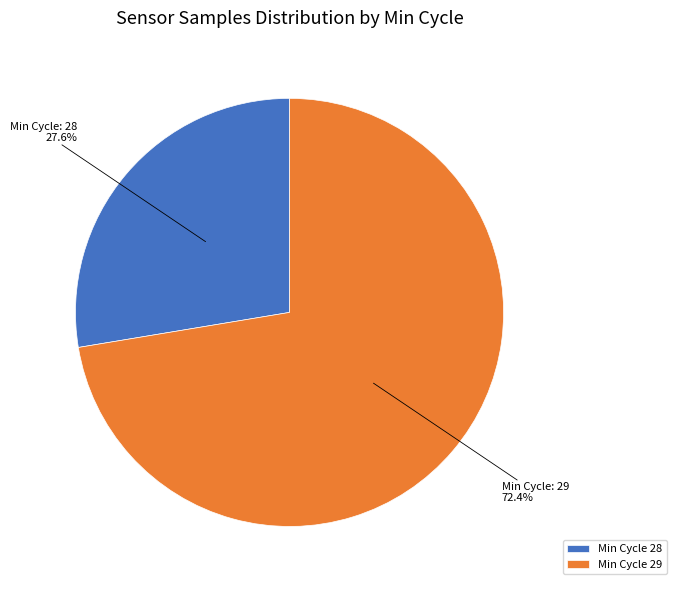

Which has a higher value, Min Cycle 28 or Min Cycle 29?

Min Cycle 29